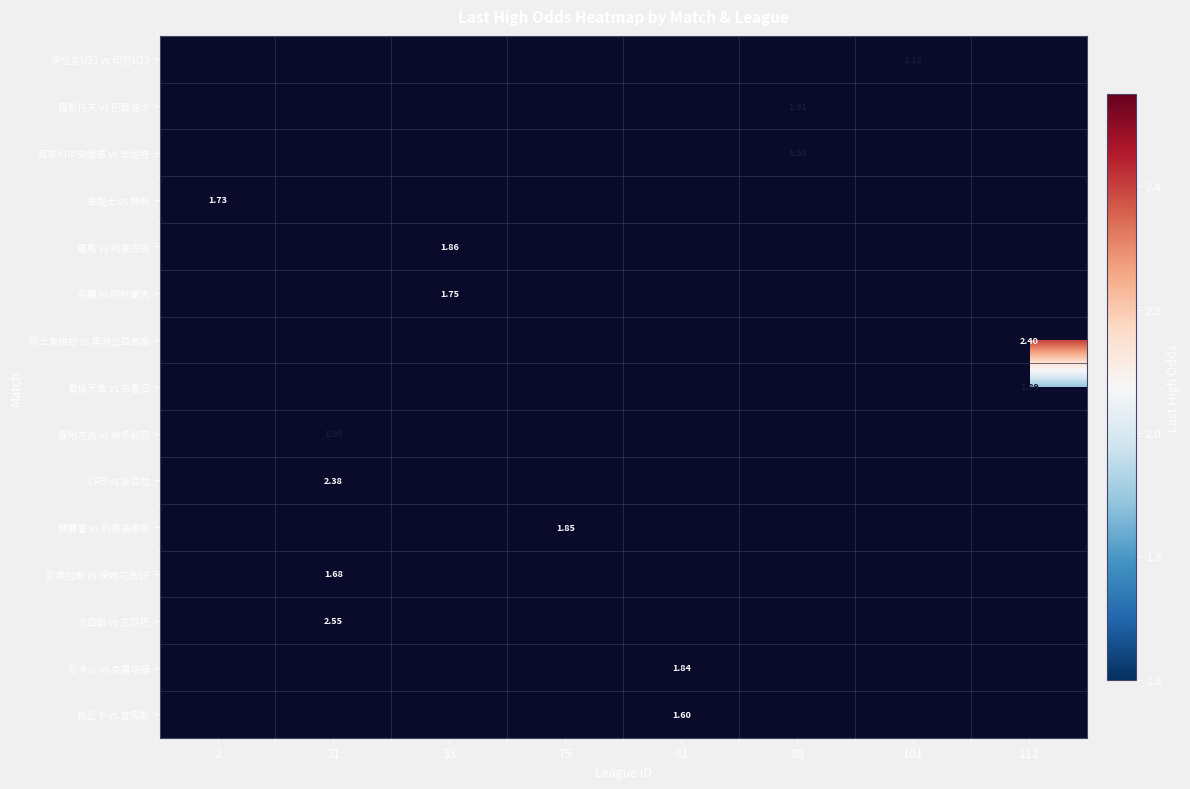

What is the smallest value displayed?

1.6